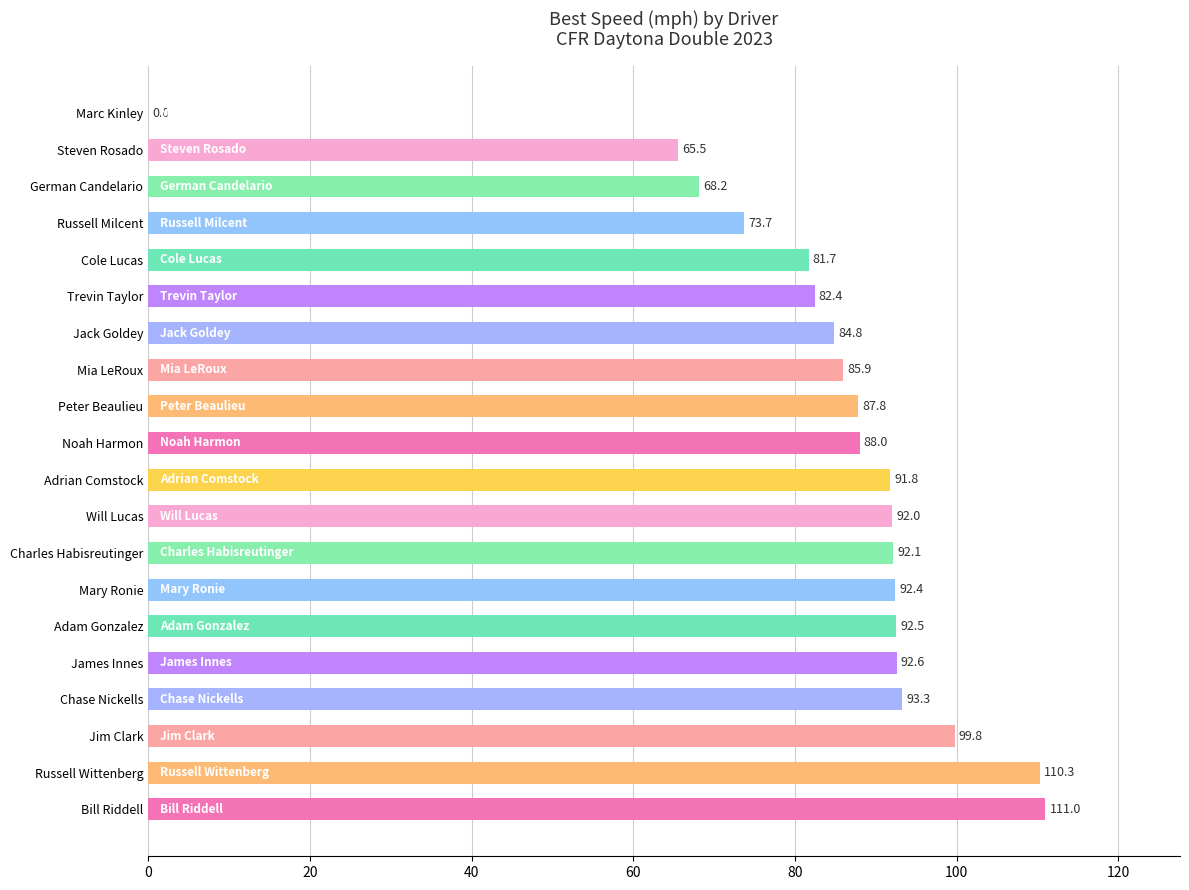

Are the bars horizontal?

Yes